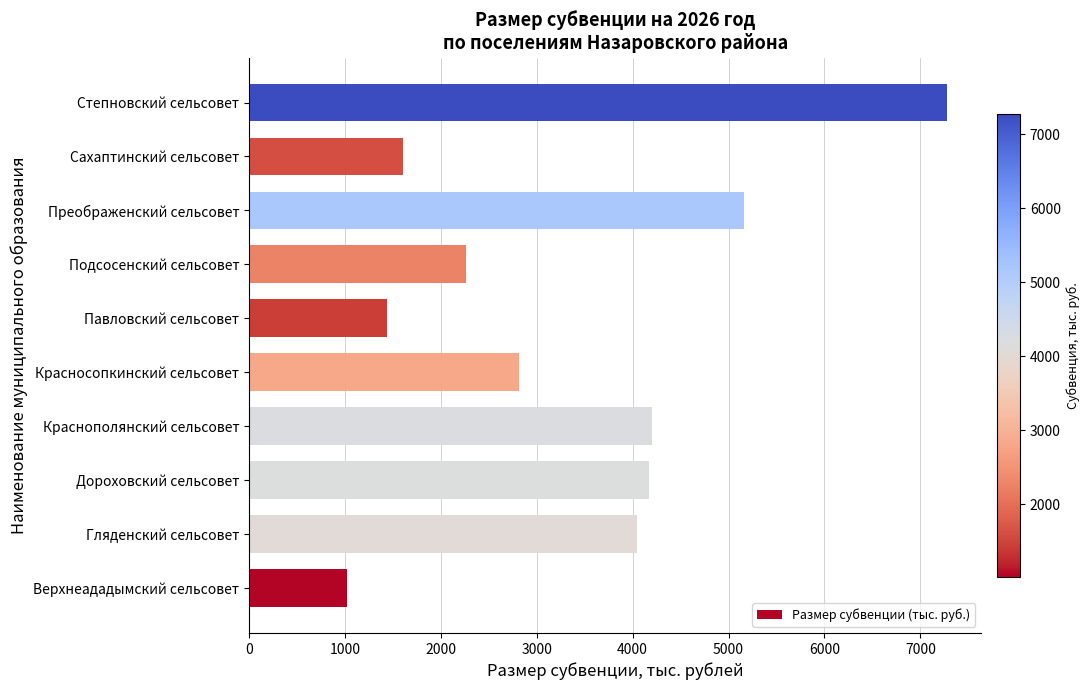

Does the chart contain stacked bars?

No